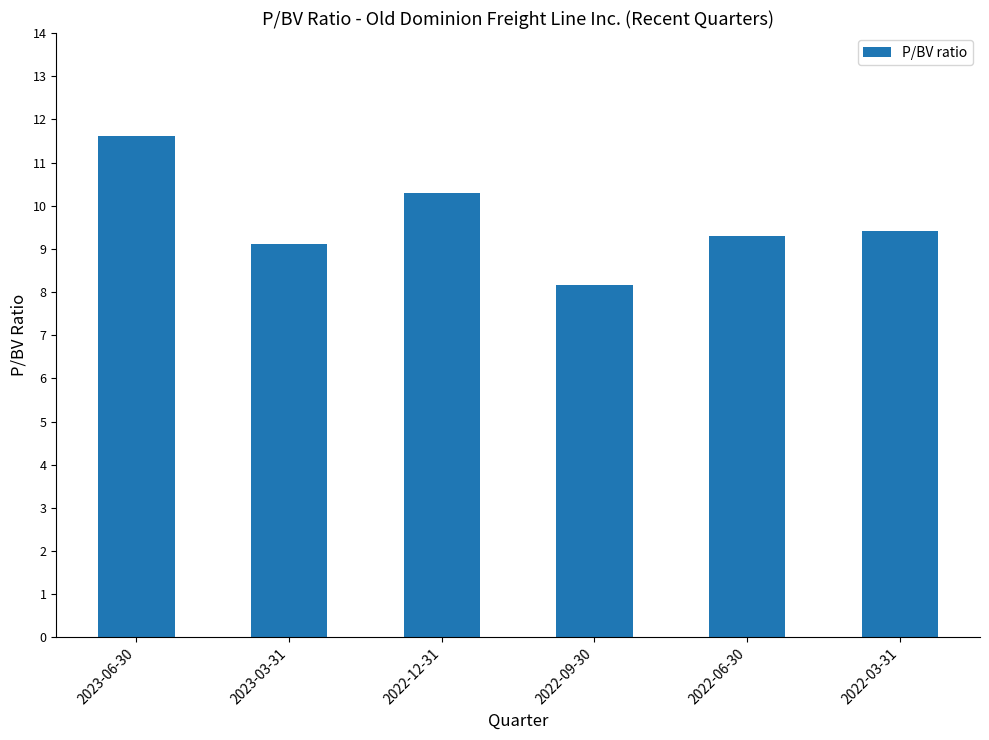

What is the maximum value shown in the chart?

11.6